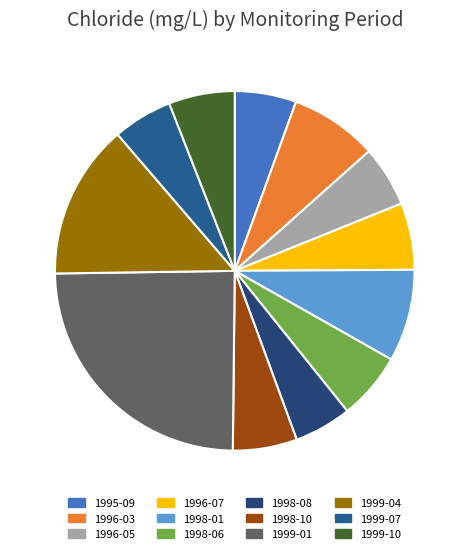

How many segments does this pie chart have?

12